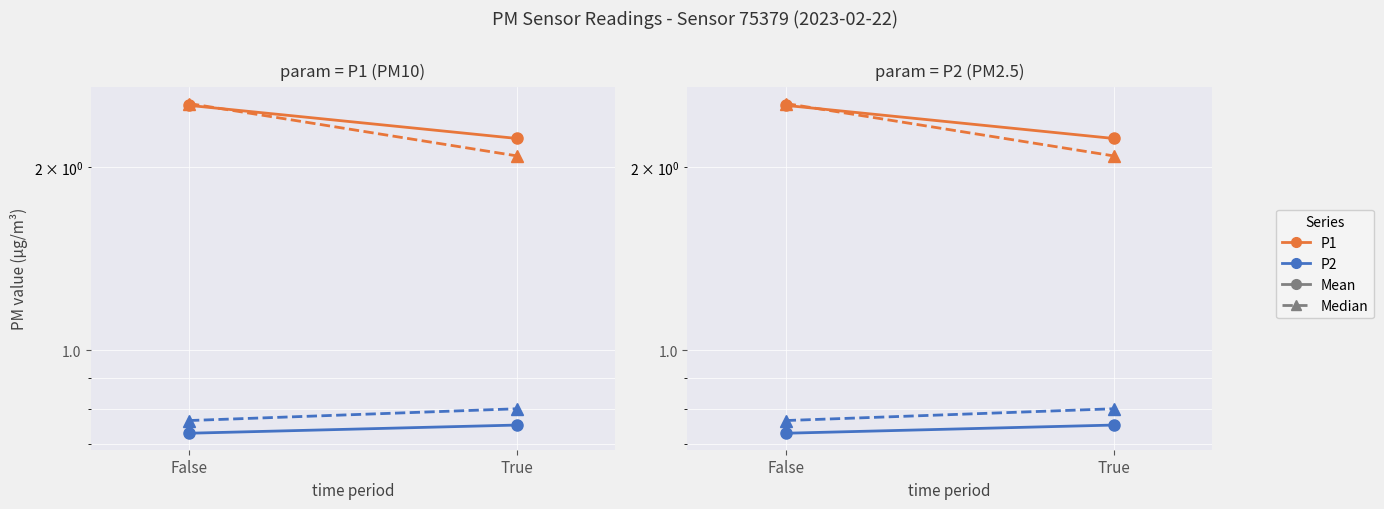

Which has a higher value, False or True?

True